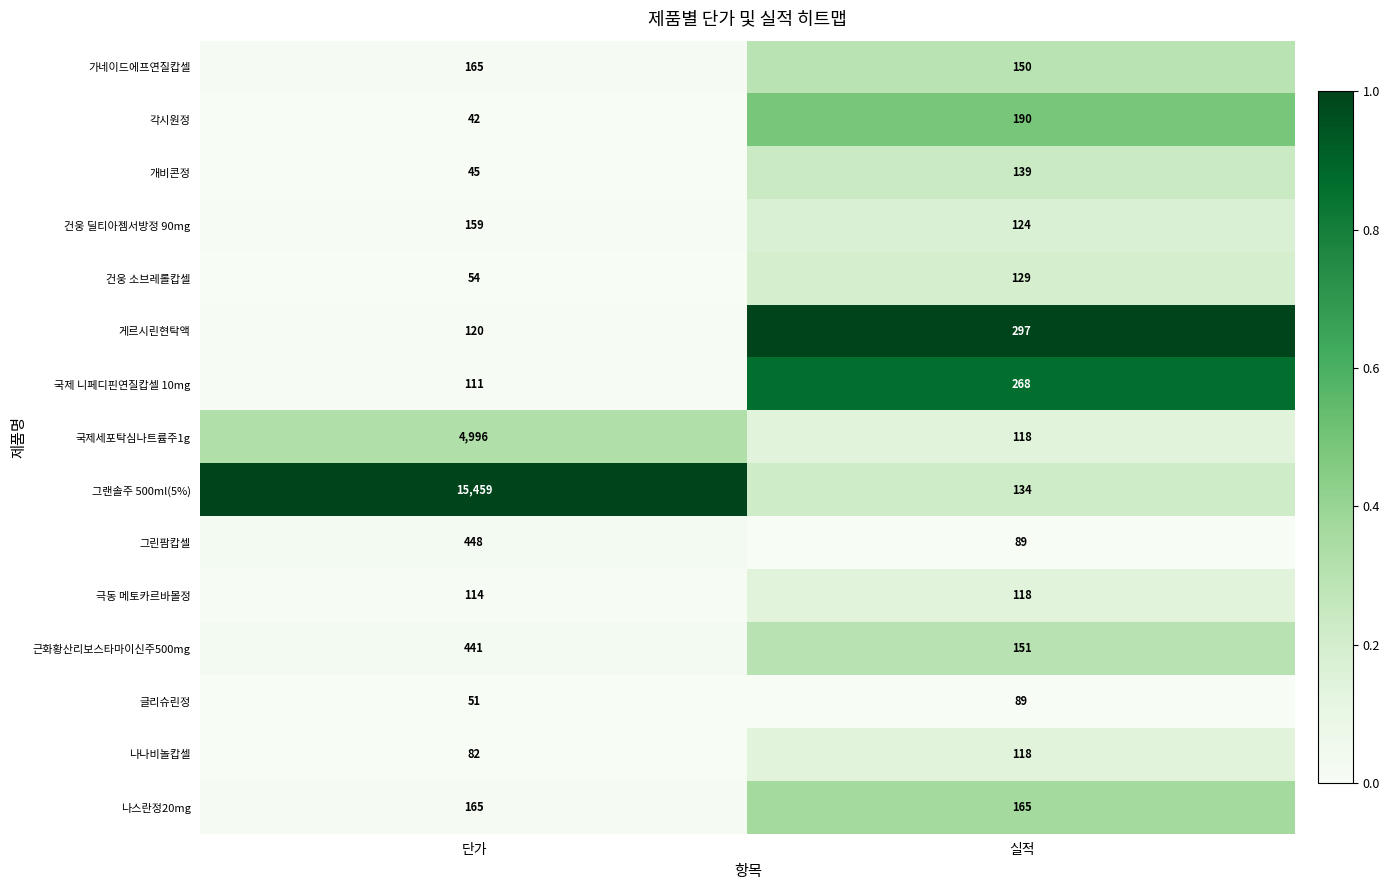

Which series has the widest spread of values?

그랜솔주 500ml(5%)